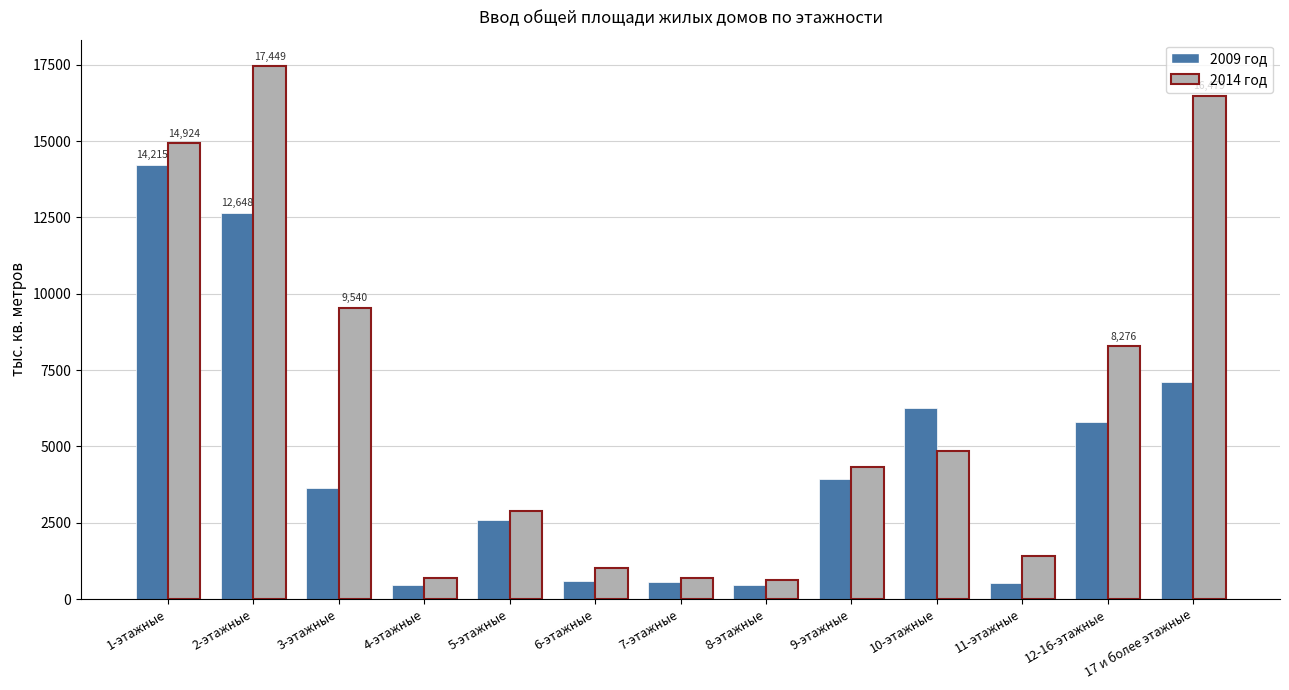

What is the maximum value for 2014 год?

17449.1